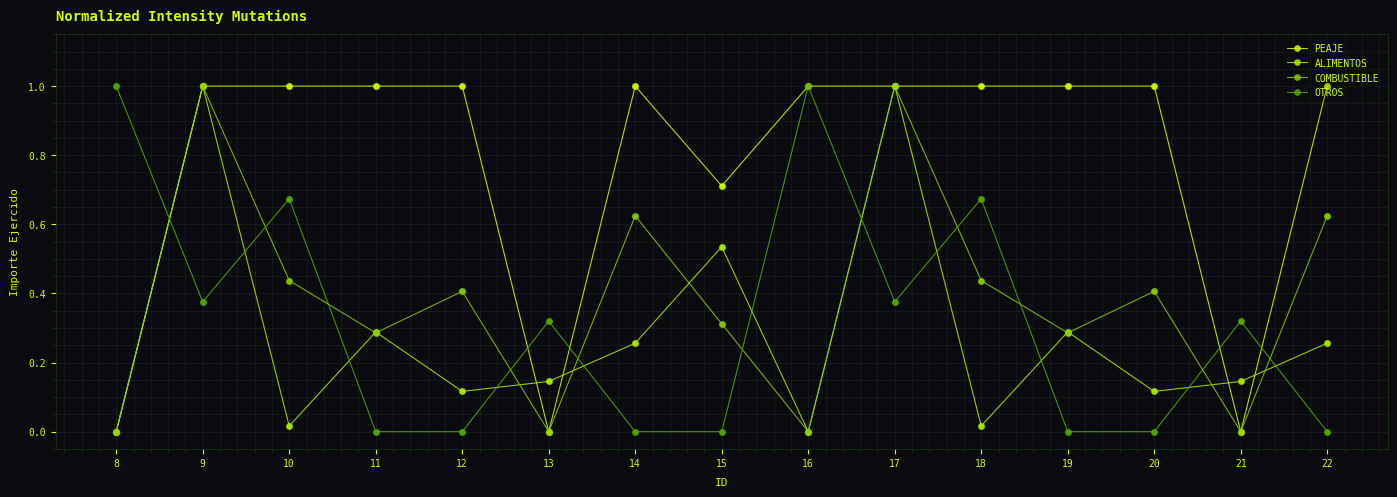

Is the value of PEAJE at 17 greater than the value of ALIMENTOS at 17?

No